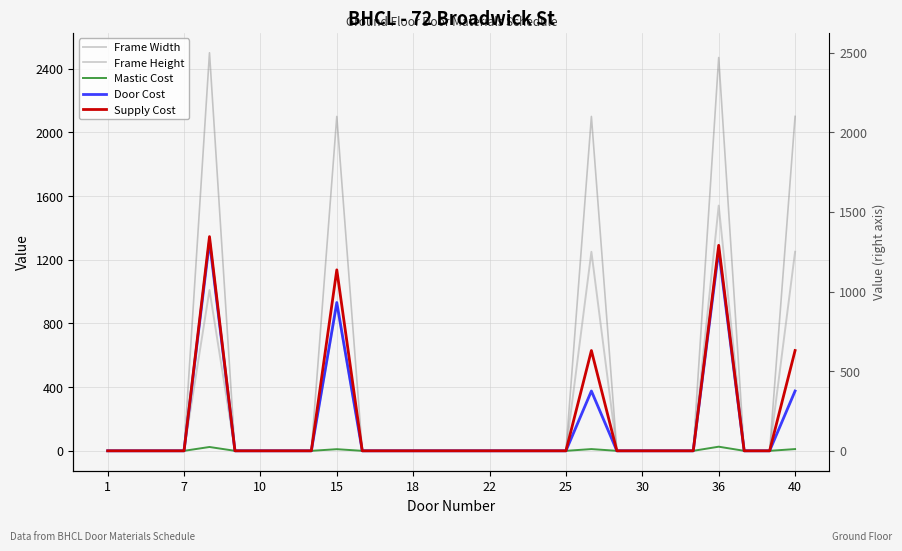

How many positive values does the Supply Cost series have?

5